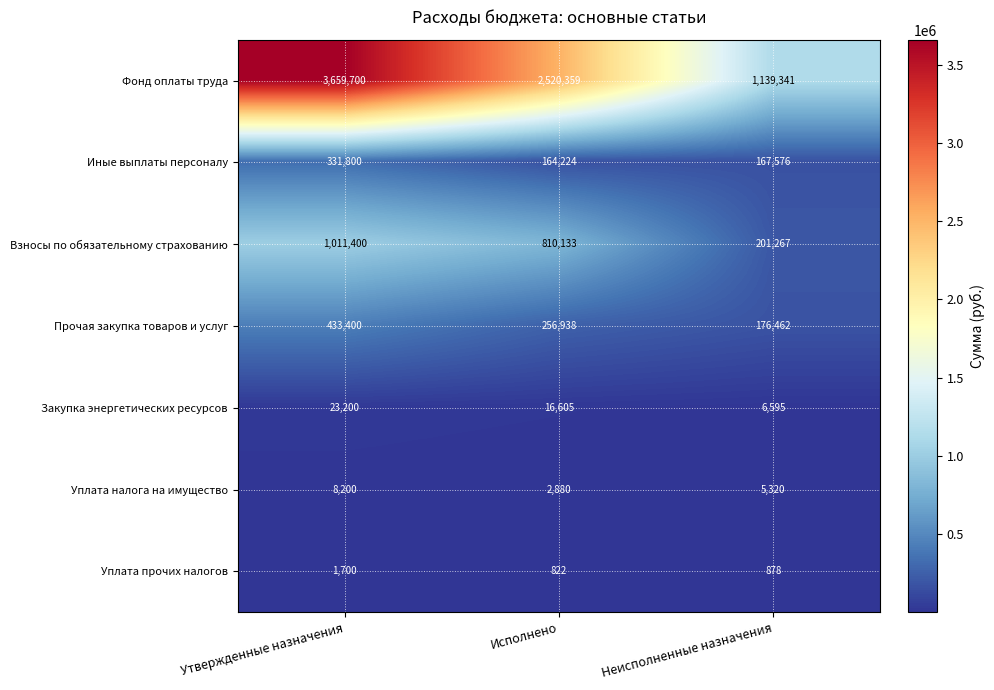

Count the number of categories in the chart.

3